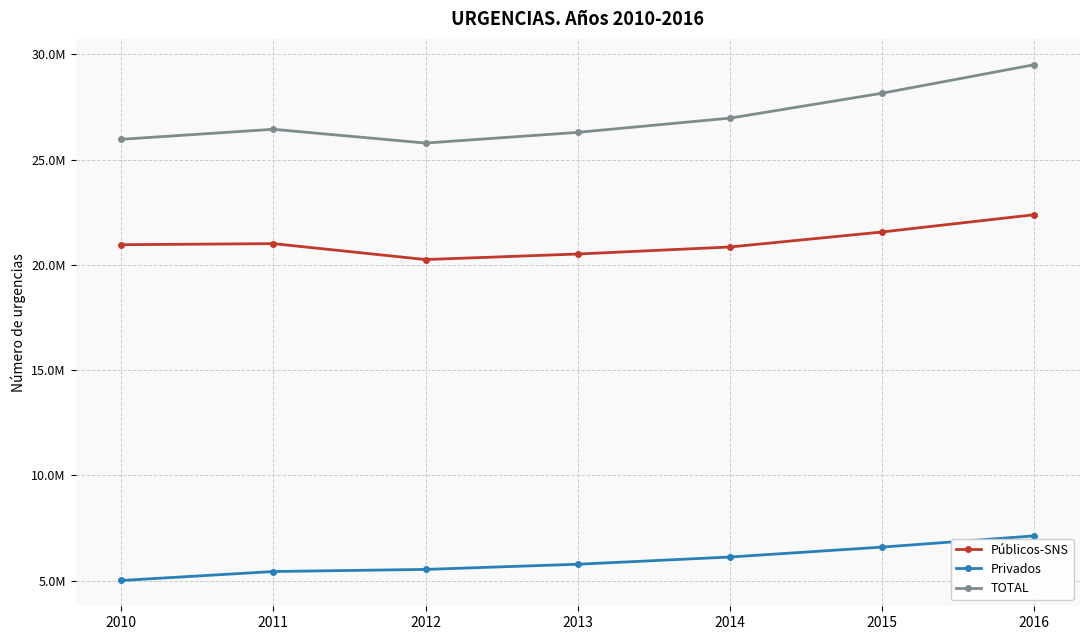

Is this an area chart (filled region under the line)?

No